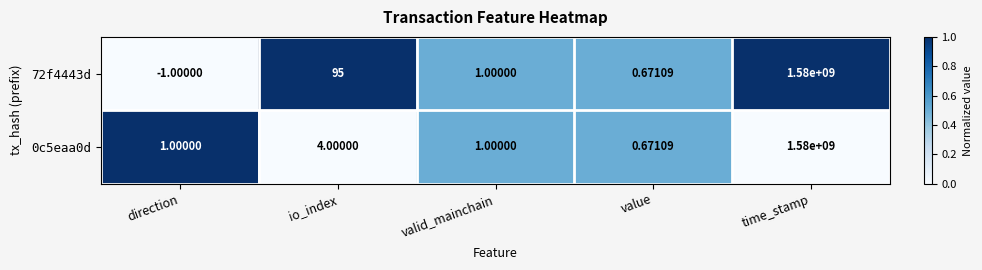

At which label is 0c5eaa0d closest to 790000000?

io_index